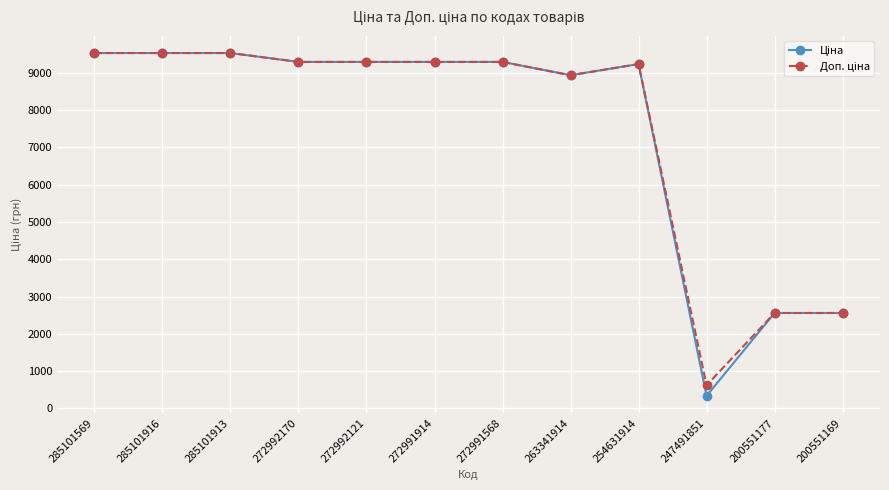

What is the minimum value shown in the chart?

337.4